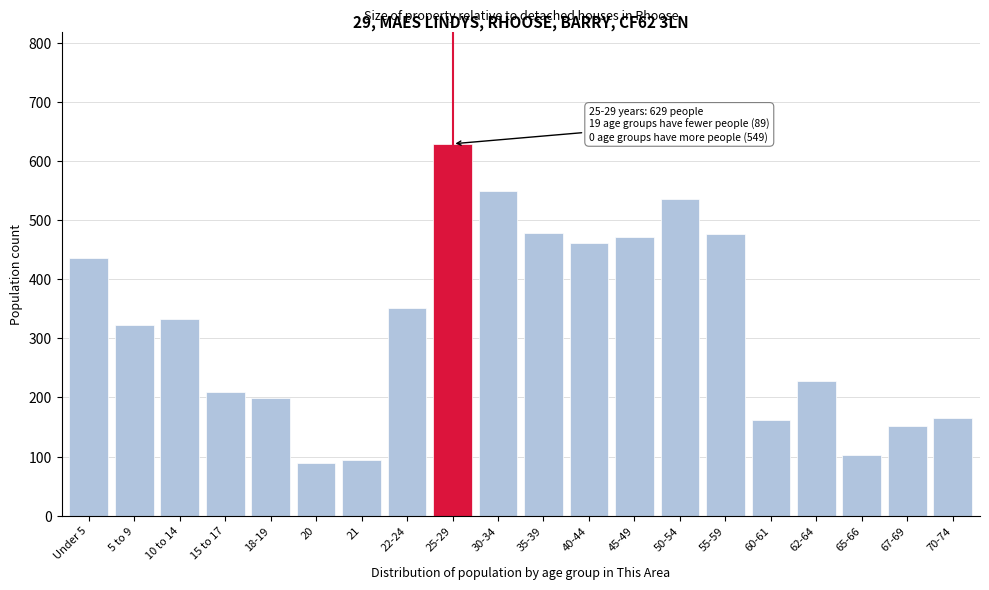

Between 50-54 and 25-29, which is larger?

25-29